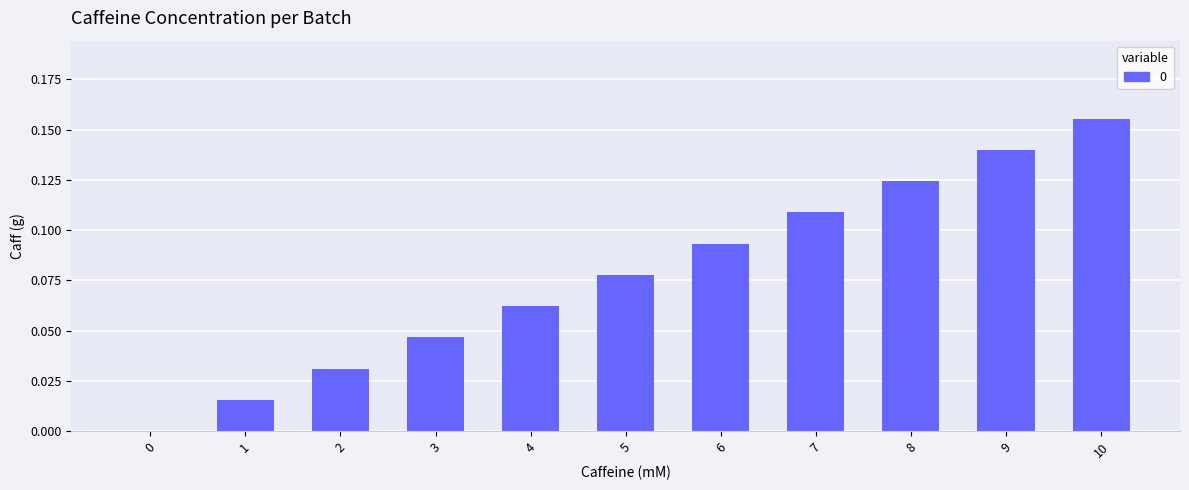

True or false: the data shows 0.3 at 10.

False